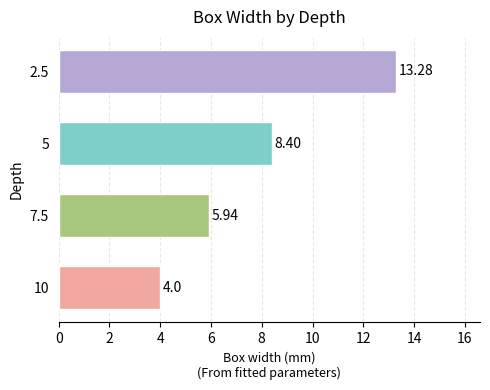

What is the average value?

7.9